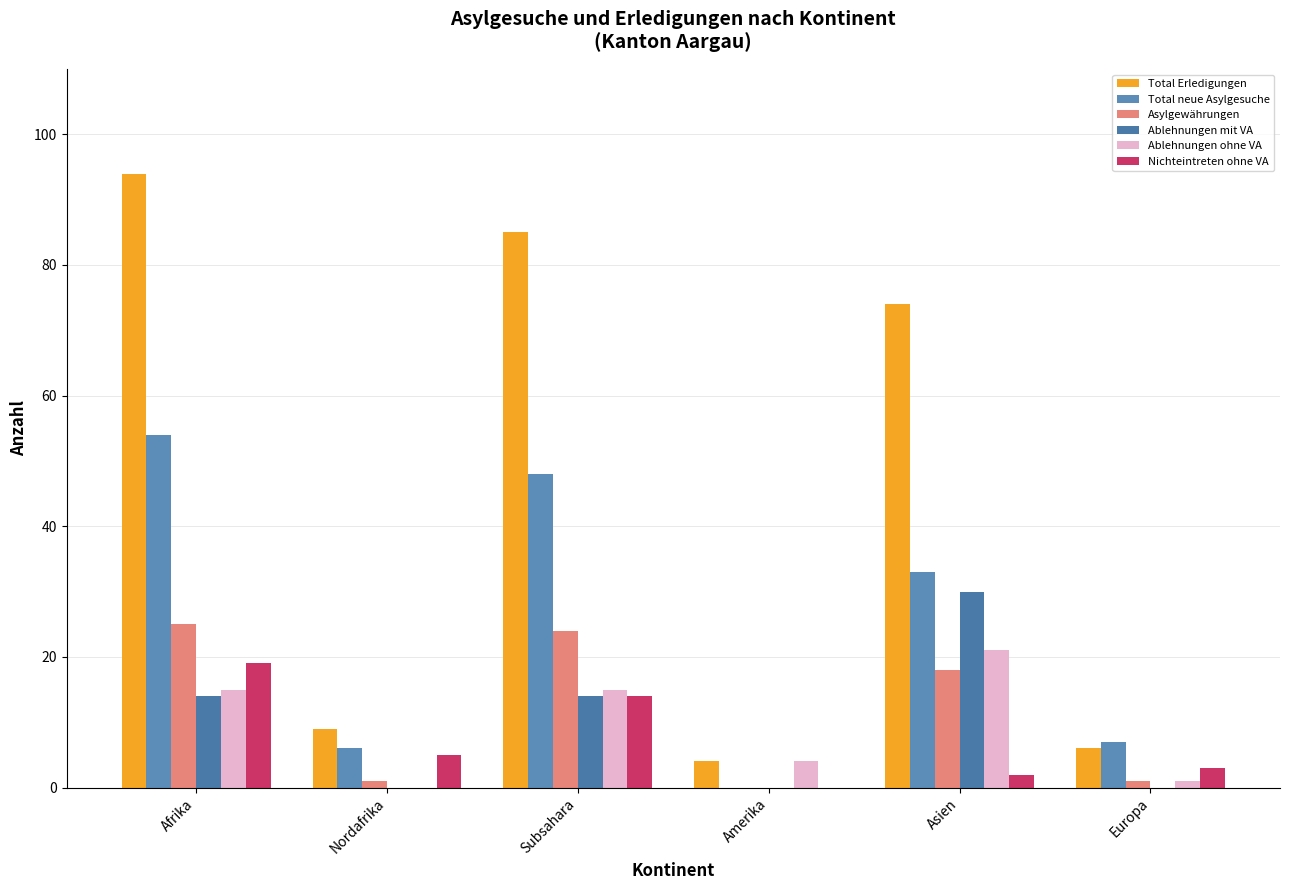

Reading left to right, list all the values displayed in this chart.

Total Erledigungen: 94	9	85	4	74	6
Total neue Asylgesuche: 54	6	48	0	33	7
Asylgewährungen: 25	1	24	0	18	1
Ablehnungen mit VA: 14	0	14	0	30	0
Ablehnungen ohne VA: 15	0	15	4	21	1
Nichteintreten ohne VA: 19	5	14	0	2	3